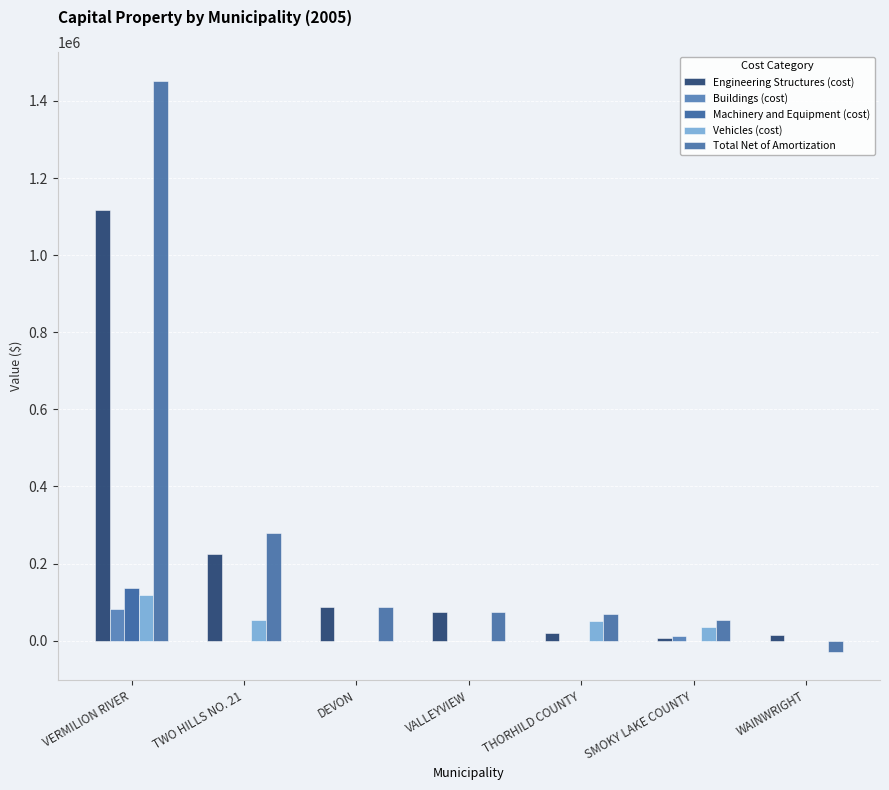

Which series has the widest spread of values?

Total Net of Amortization